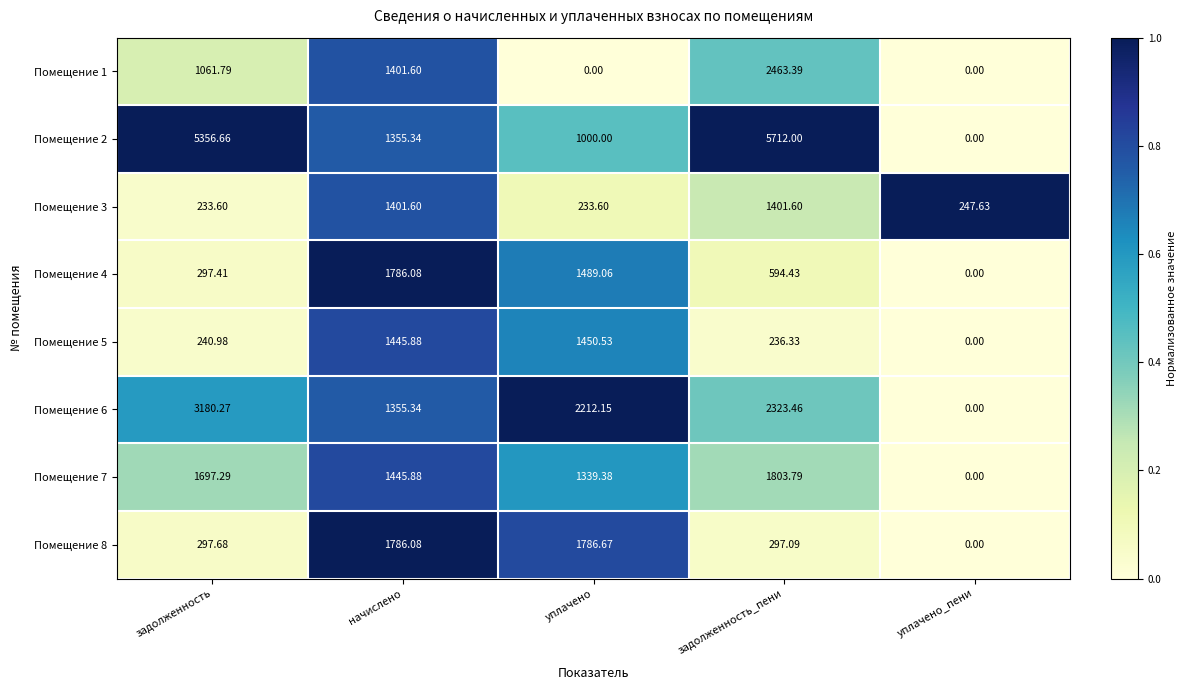

List the labels in order of Помещение 8 value, smallest first.

уплачено_пени, задолженность_пени, задолженность, начислено, уплачено